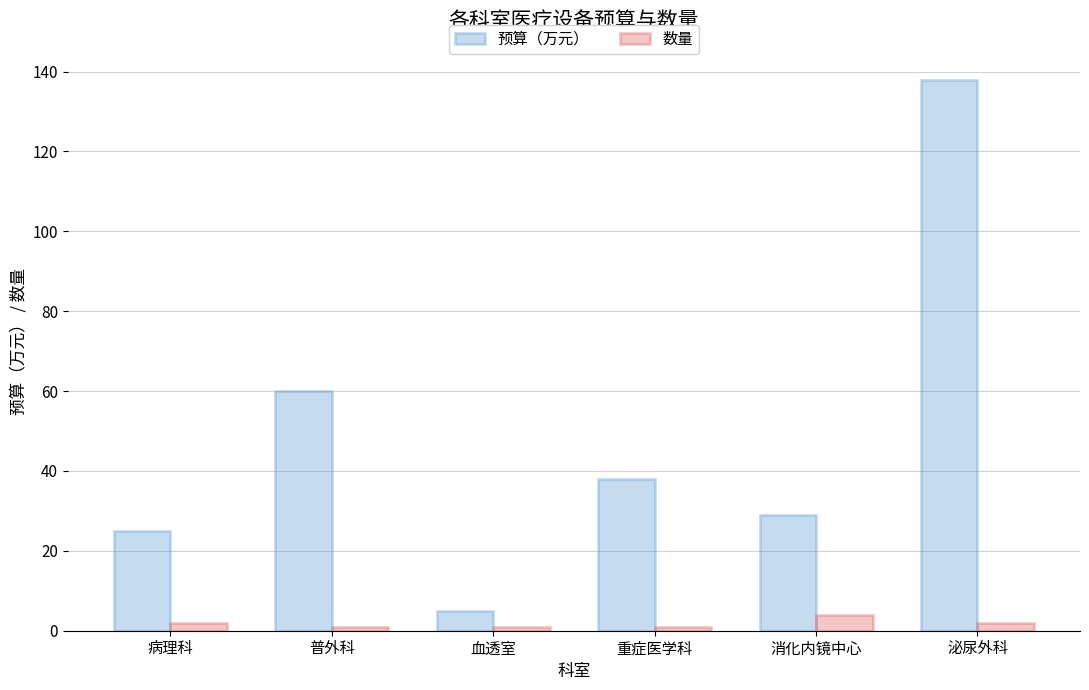

Rank the categories by 预算（万元） value from lowest to highest.

血透室, 病理科, 消化内镜中心, 重症医学科, 普外科, 泌尿外科